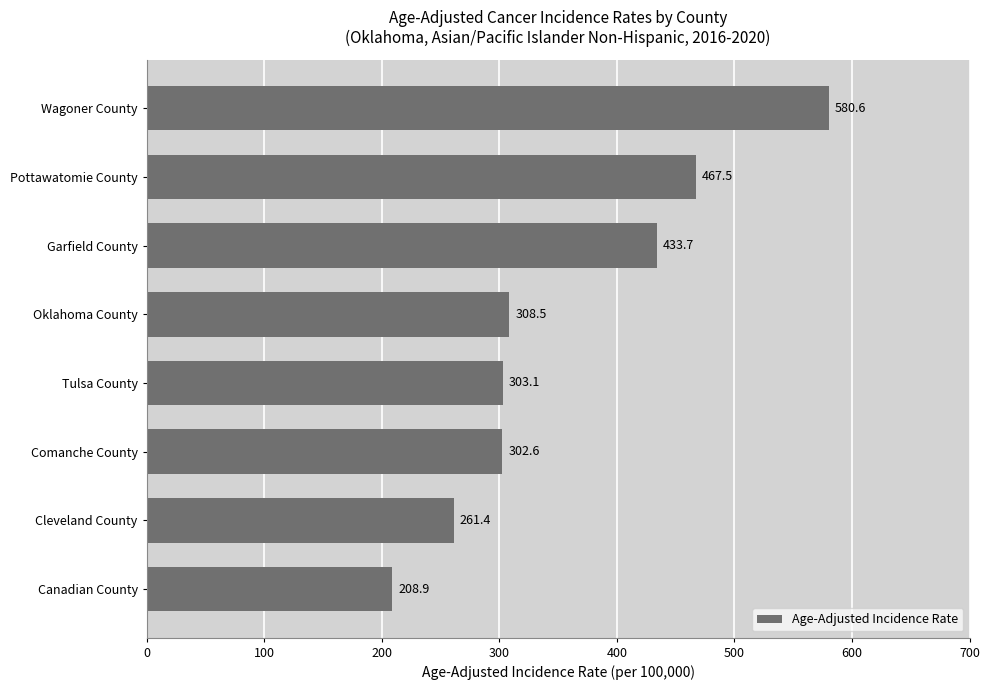

What is the average value?

358.3